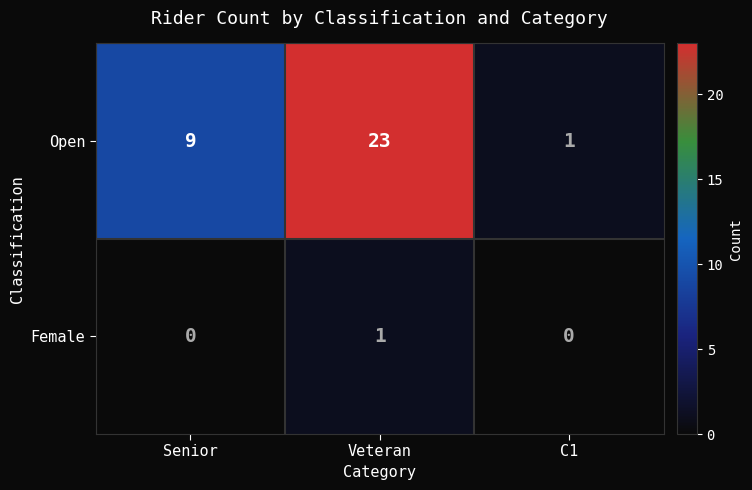

Reading left to right, transcribe all the data shown in this chart.

Open: 9	23	1
Female: 0	1	0